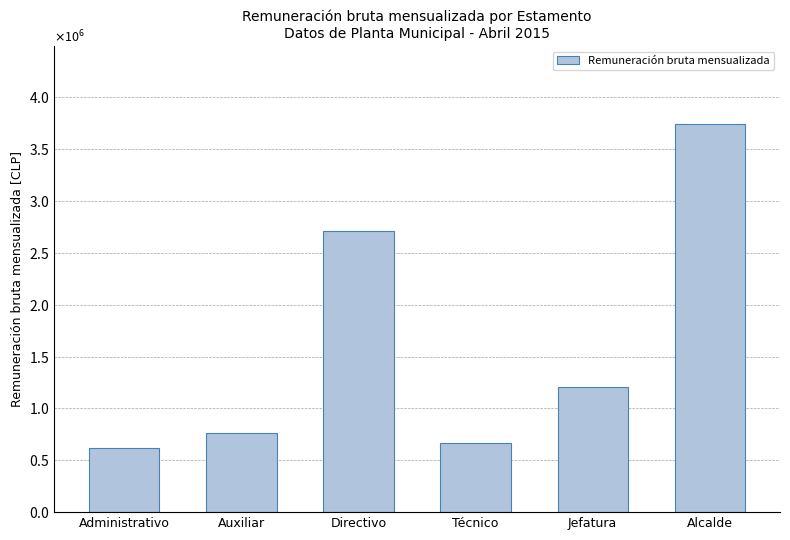

What is the maximum value shown in the chart?

3744752